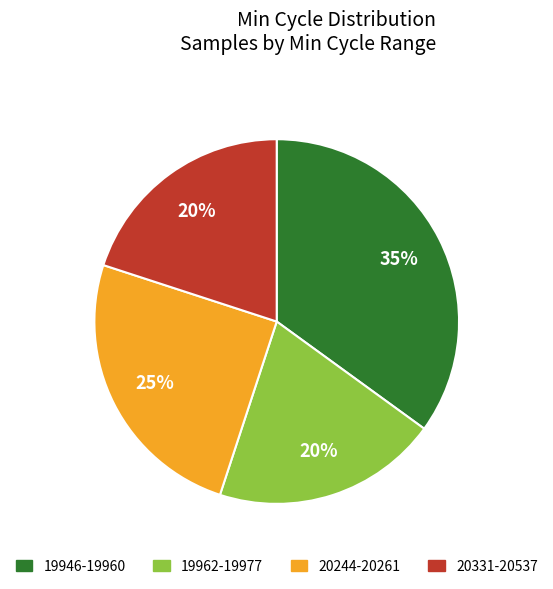

To the nearest percent, what is the average slice percentage?

25%